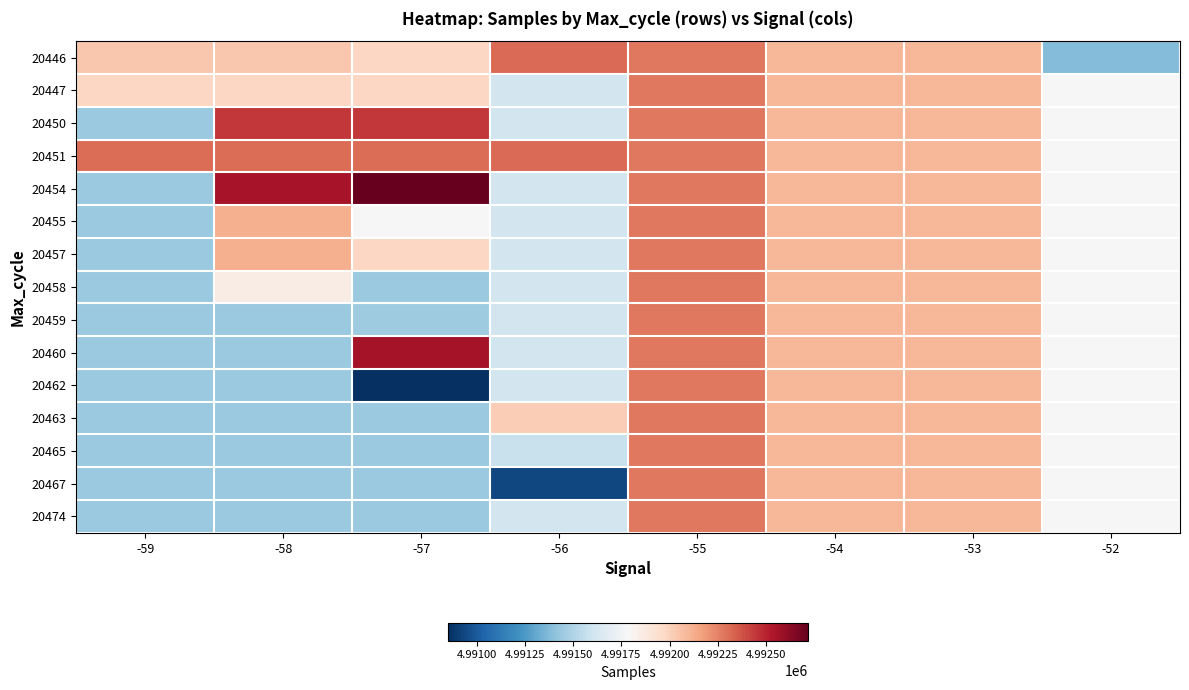

At which category is the sum across all series the highest?

-55